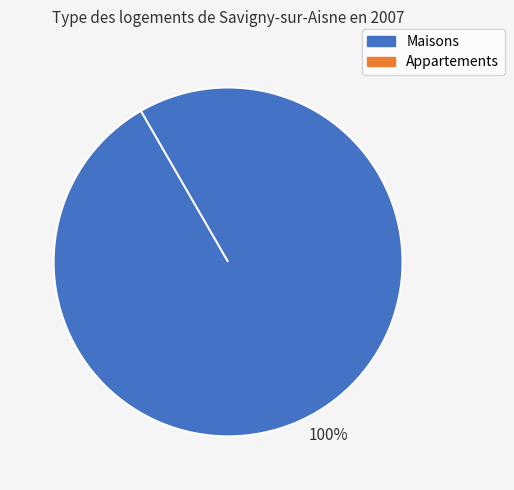

True or false: 1 accounts for 7% of the total.

True